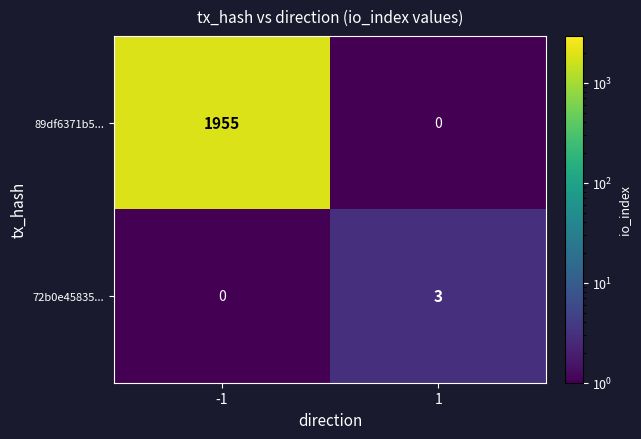

Reading left to right, list all the values displayed in this chart.

89df6371b5...: 1955	0
72b0e45835...: 0	3